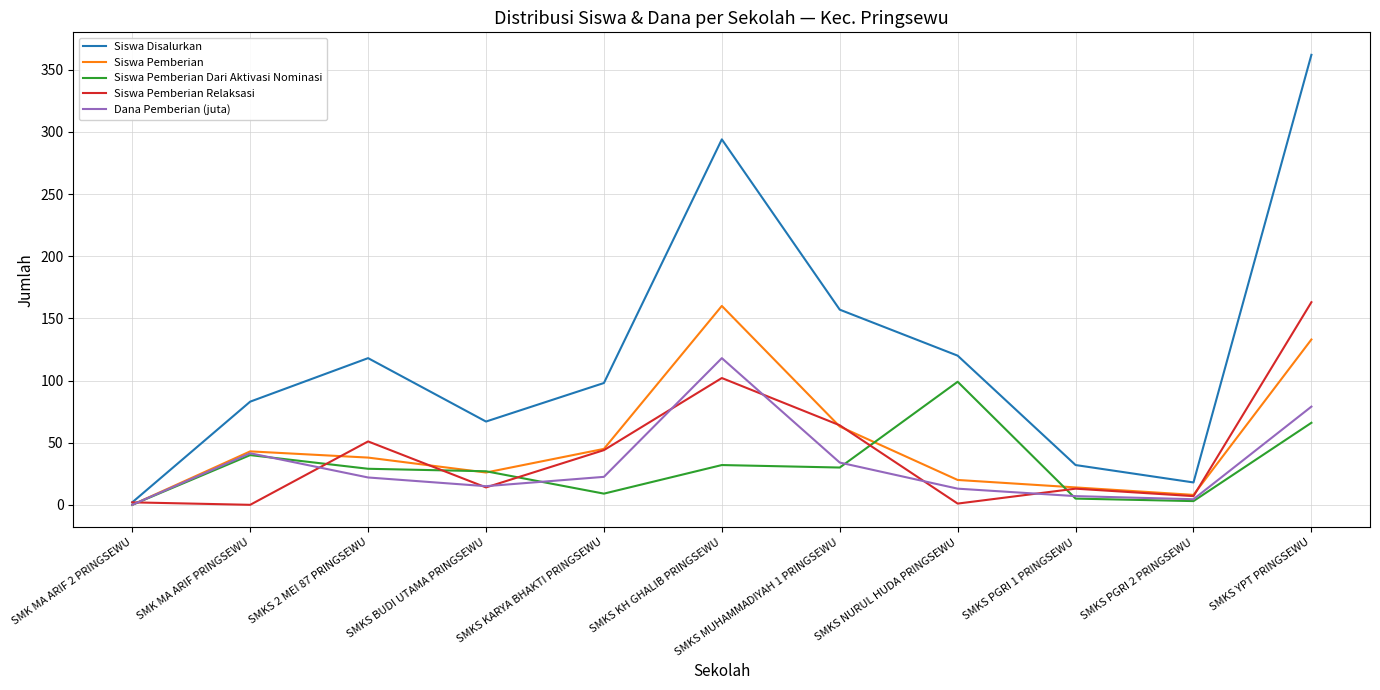

Does the chart have visible grid lines?

Yes